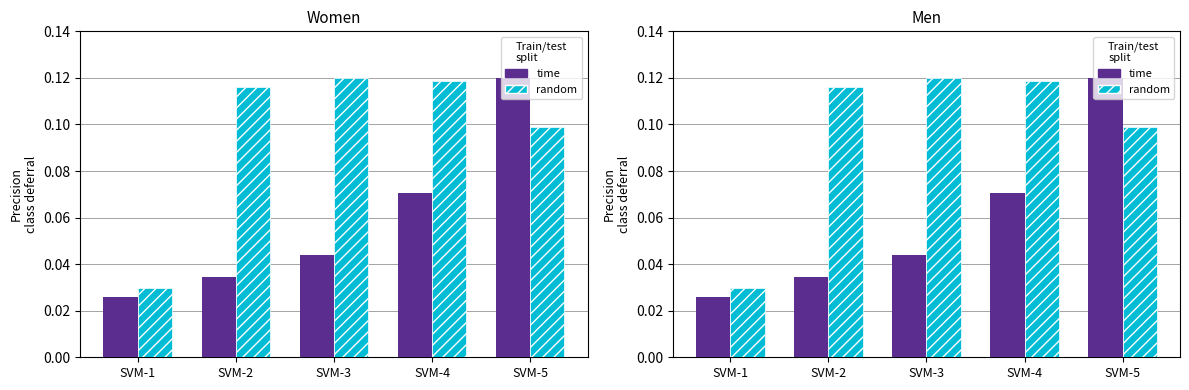

Which category has the lowest value across all series?

SVM-1